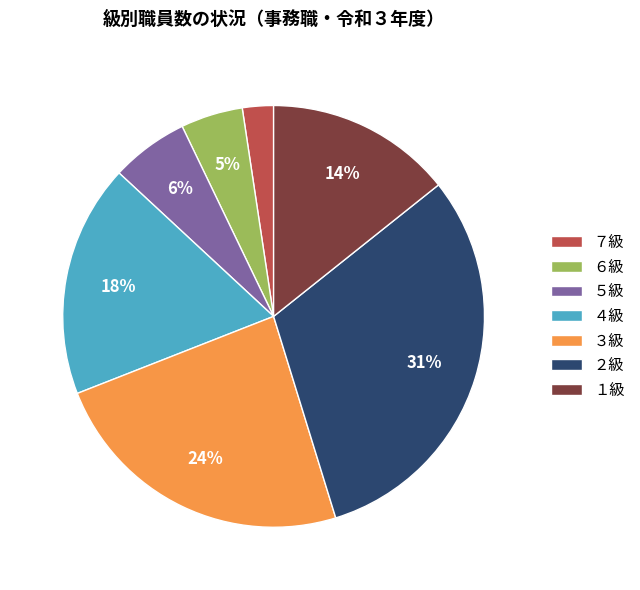

Is there a majority slice in this chart?

No